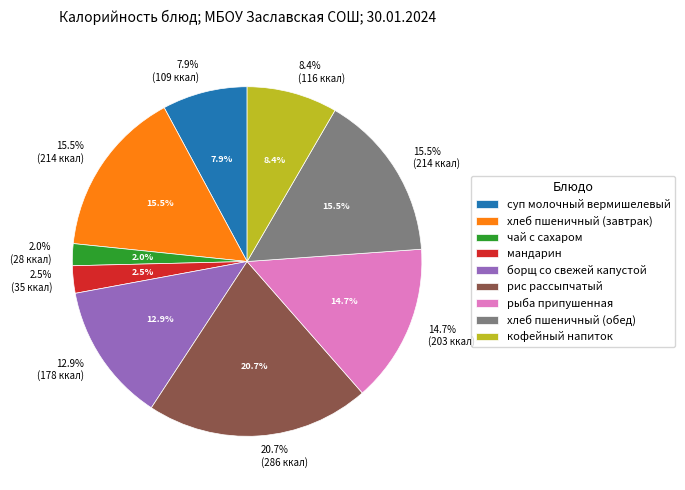

How much of the chart is everything except борщ со свежей капустой?

87.1%